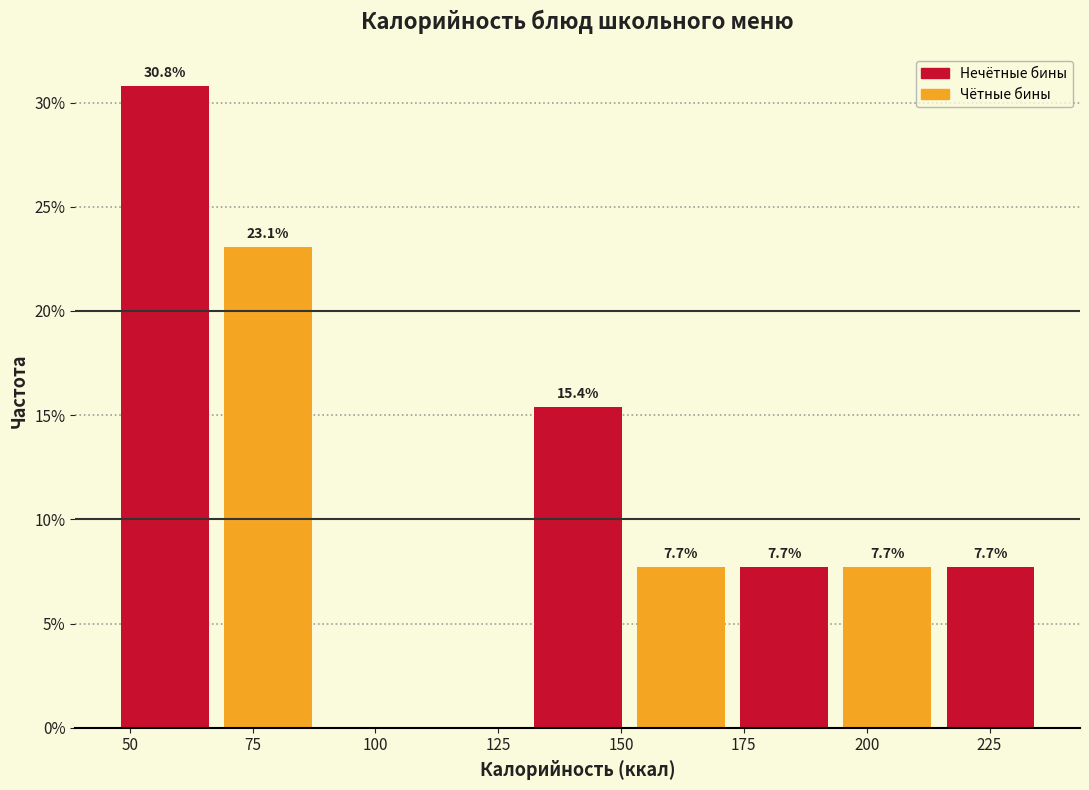

Over which range of the x-axis is the bar tallest?

45 to 70